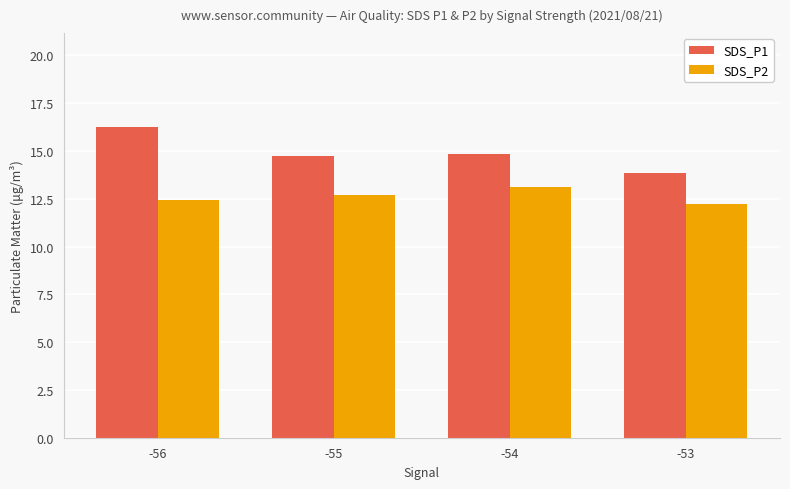

List the series in order of their peak value, lowest first.

SDS_P2, SDS_P1